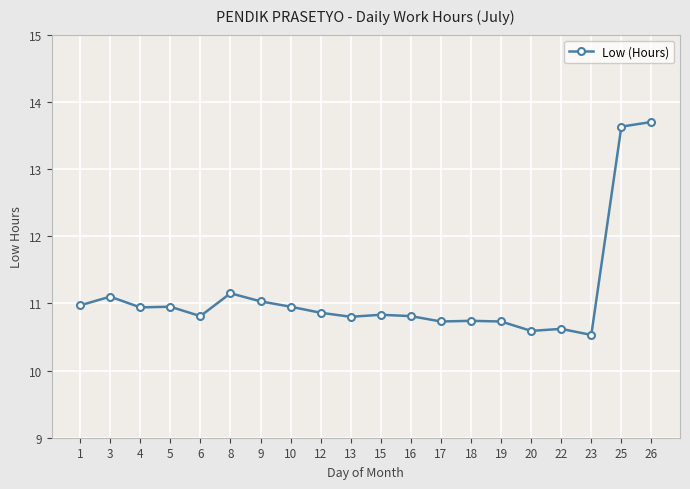

Where is the first local maximum?

3